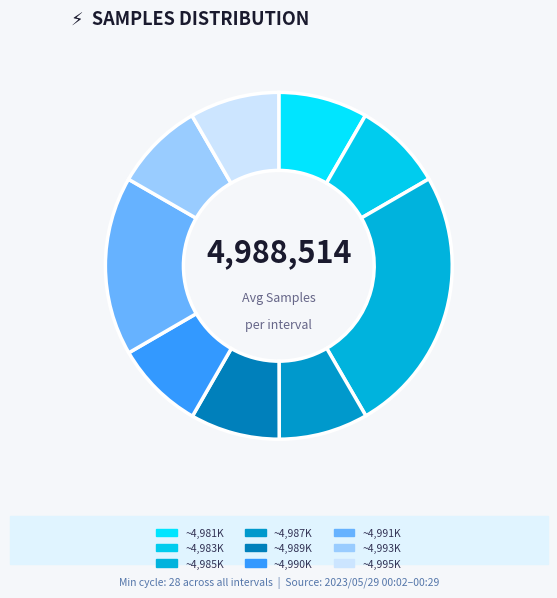

Is there any slice that represents more than half of the pie?

No